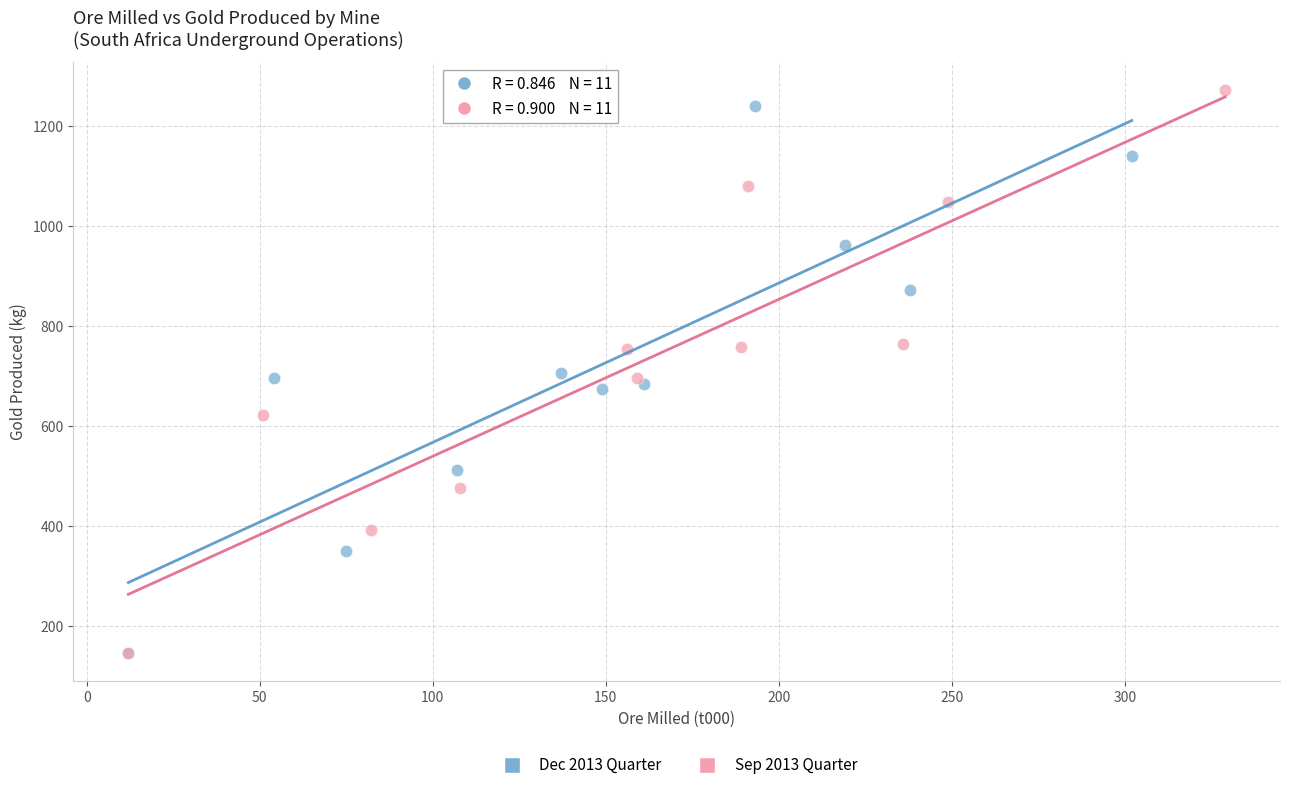

Which series has the largest Y range (max minus min)?

Sep 2013 Quarter